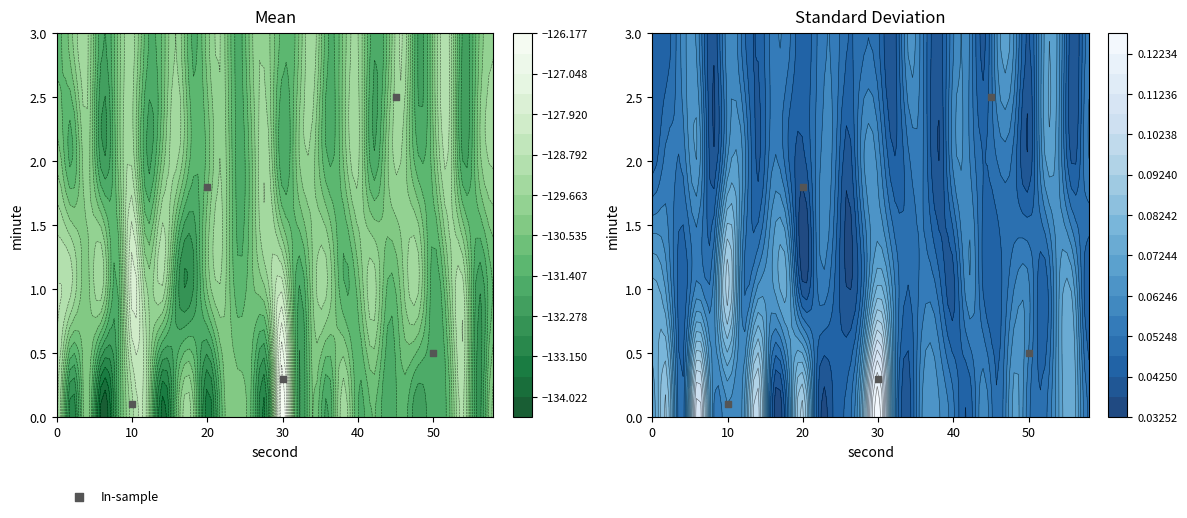

At which label is the value closest to 1?

50